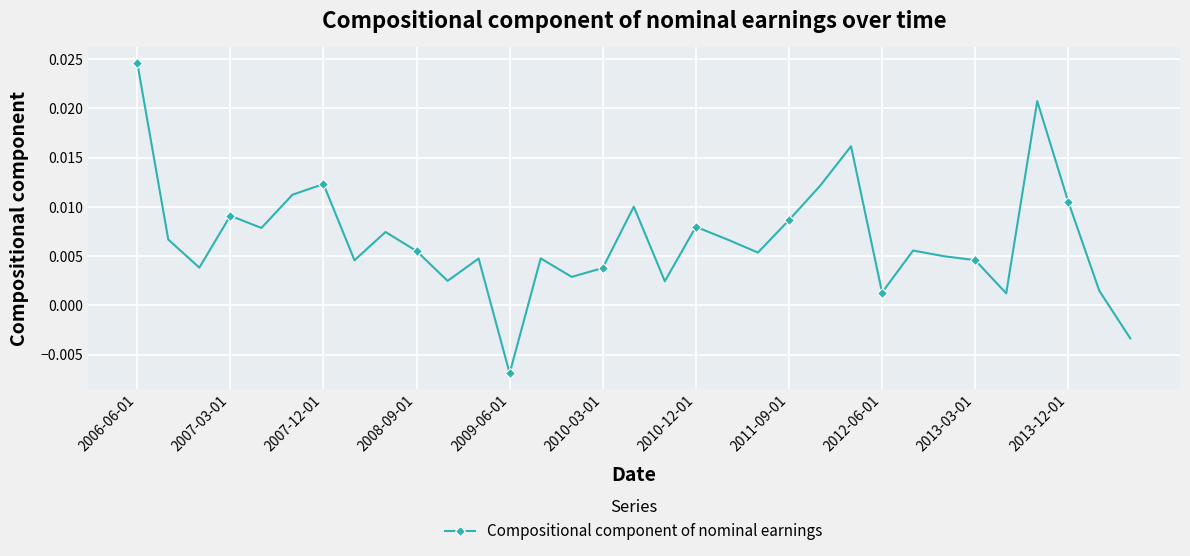

Where does the data first go above 0?

2006-06-01